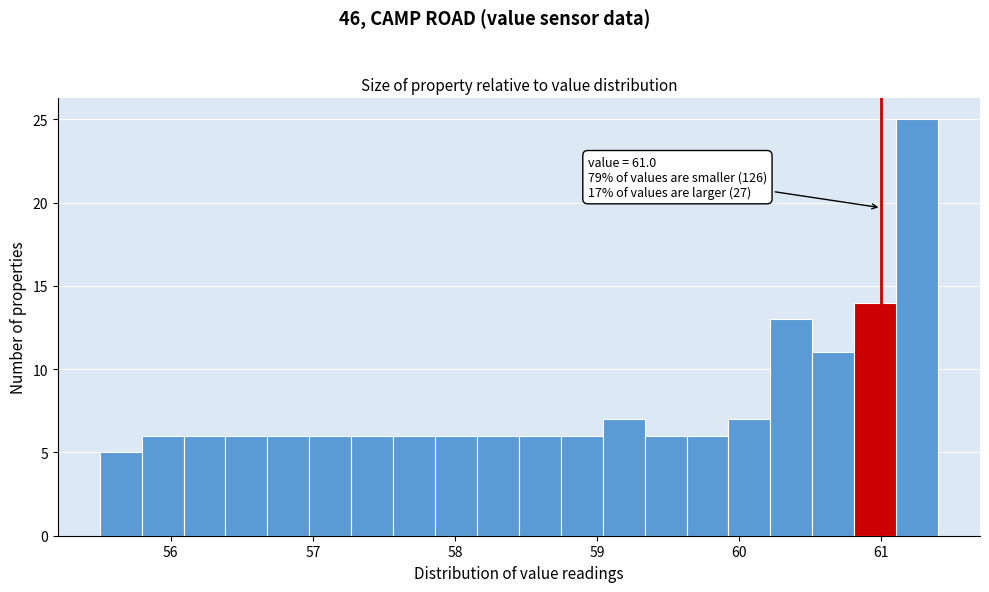

Around what value on the x-axis is the tallest bar? Give the approximate position of its centre, as read against the axis.

61.3